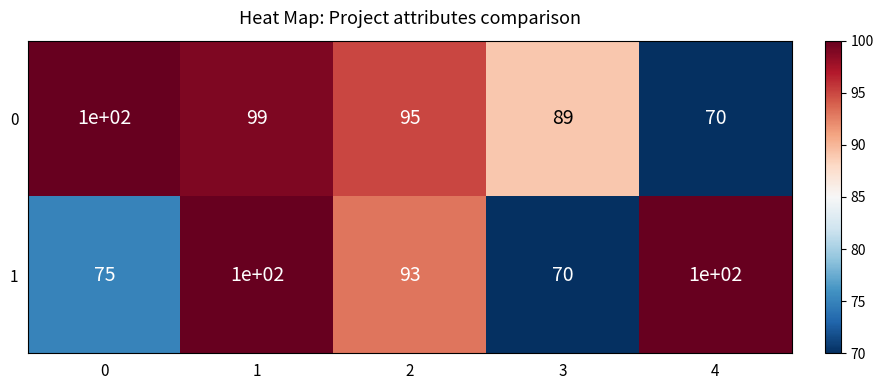

List the series in order of their overall mean, highest first.

0, 1